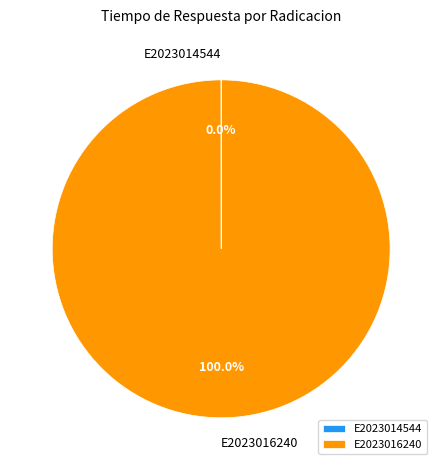

Is E2023016240 the majority of the pie?

Yes